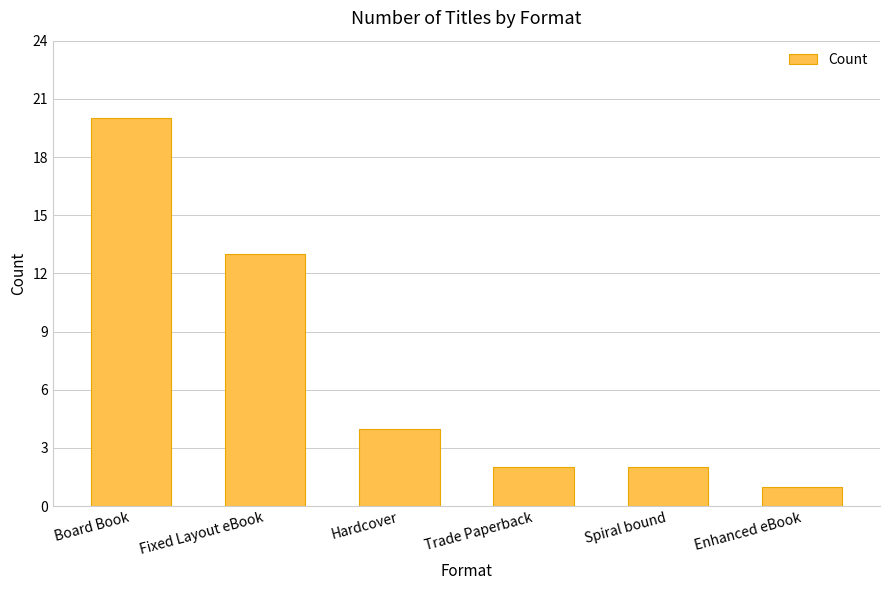

The value at Board Book is 12. True or false?

False